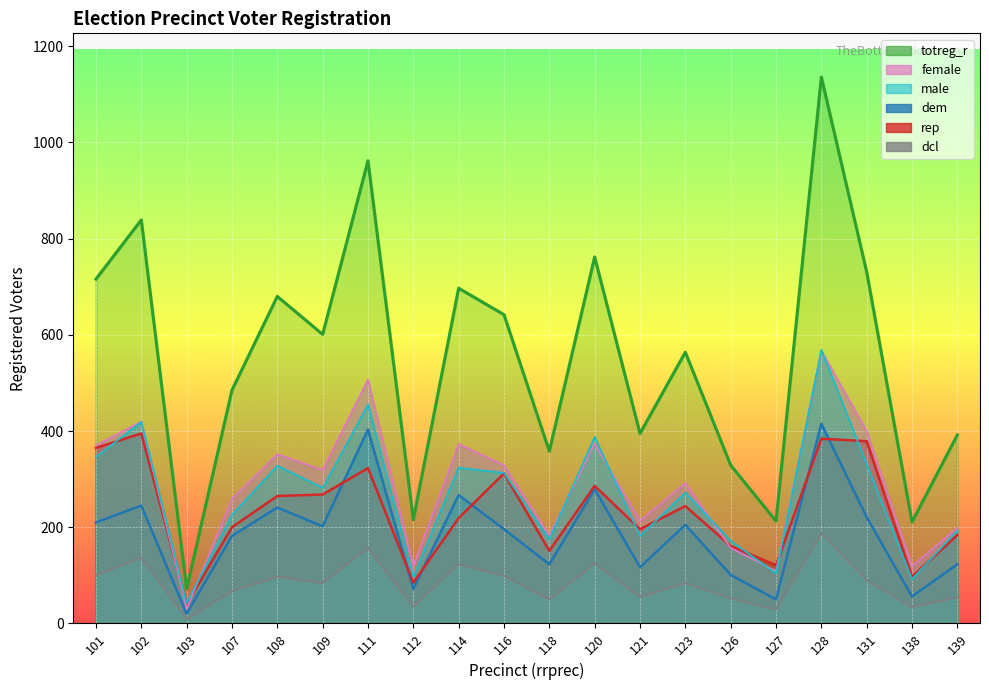

How many data points does each series have?

20